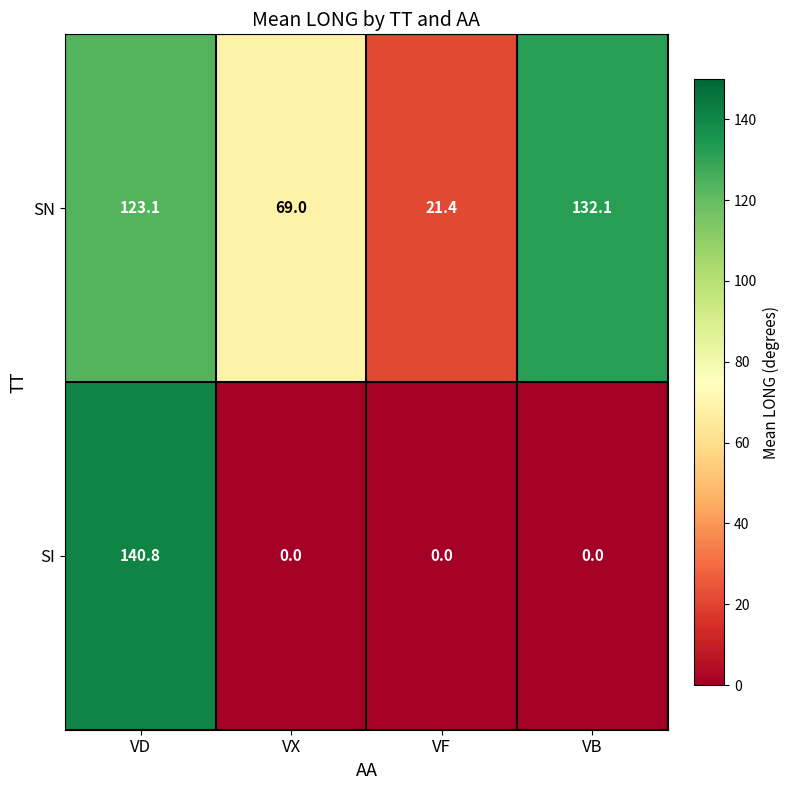

Reading left to right, transcribe all the data shown in this chart.

SN: 123.1	69.0	21.4	132.1
SI: 140.8	0.0	0.0	0.0